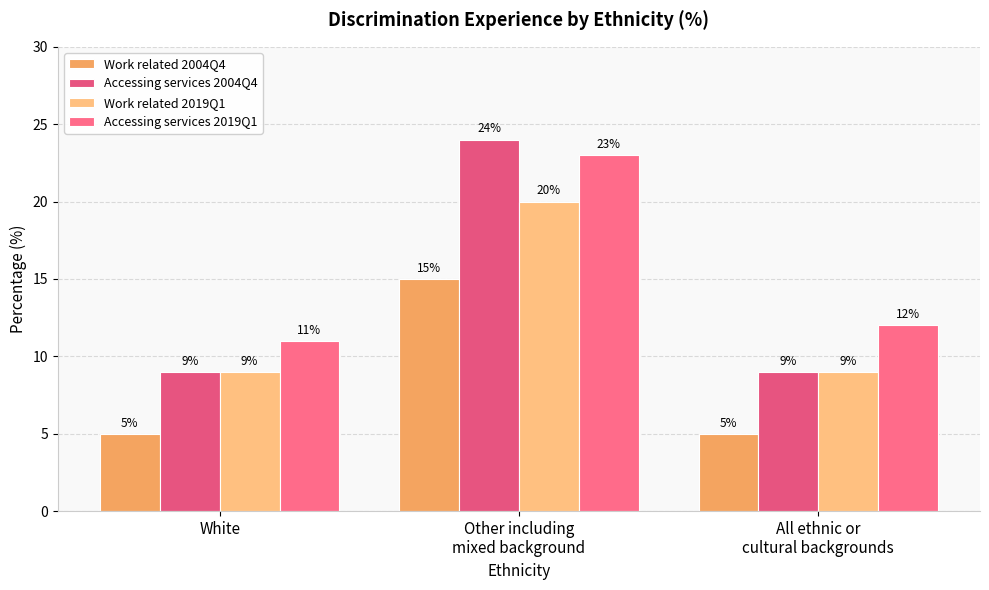

List the series in order of their peak value, highest first.

Accessing services 2004Q4, Accessing services 2019Q1, Work related 2019Q1, Work related 2004Q4